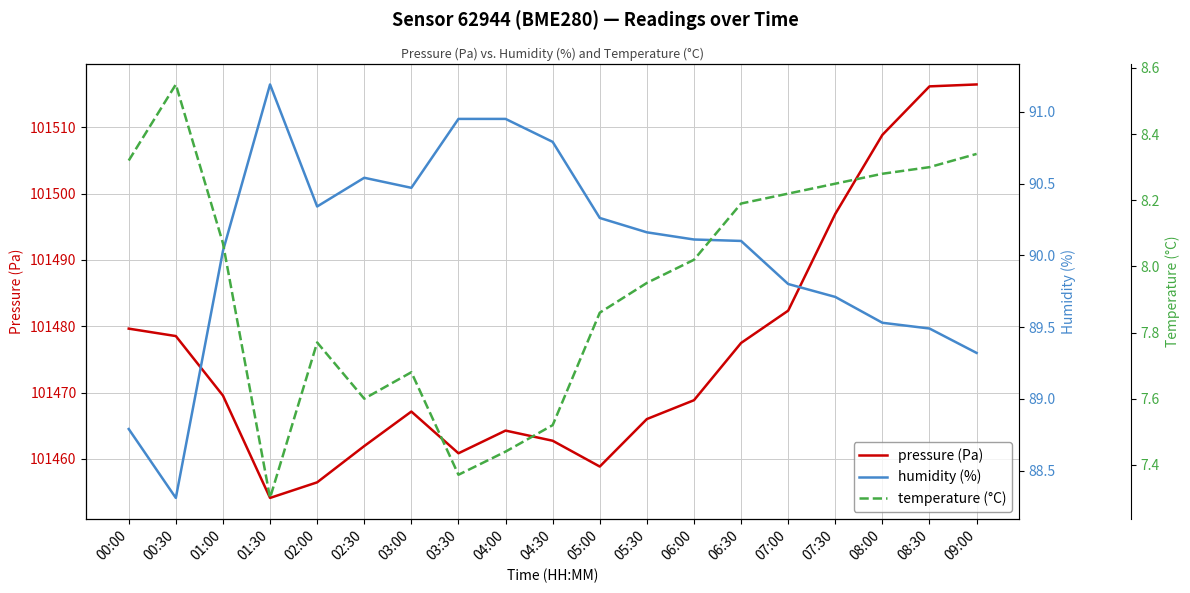

What is the greatest value displayed?

101516.4